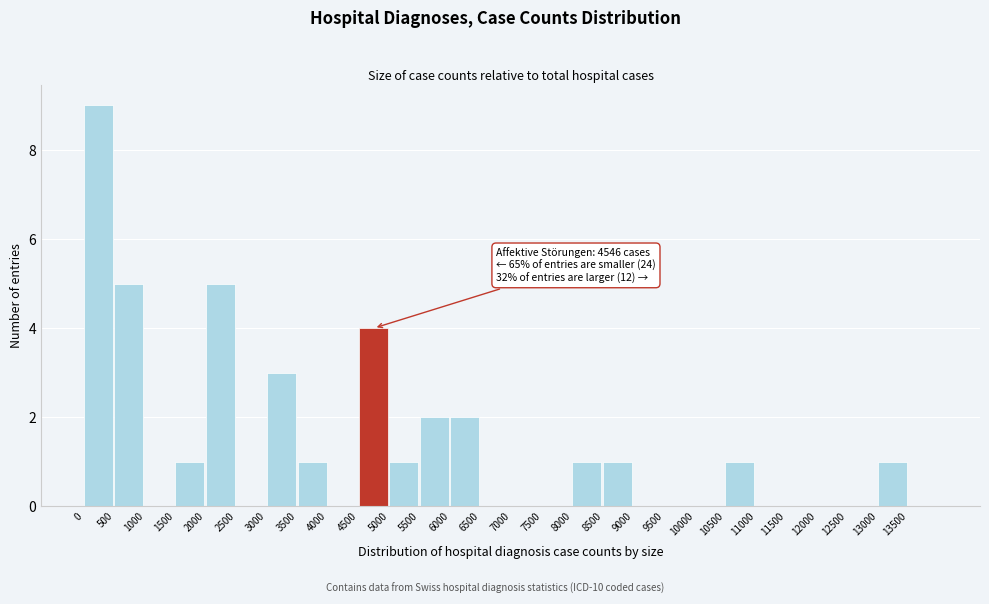

Over which range of the x-axis is the bar tallest?

0 to 500